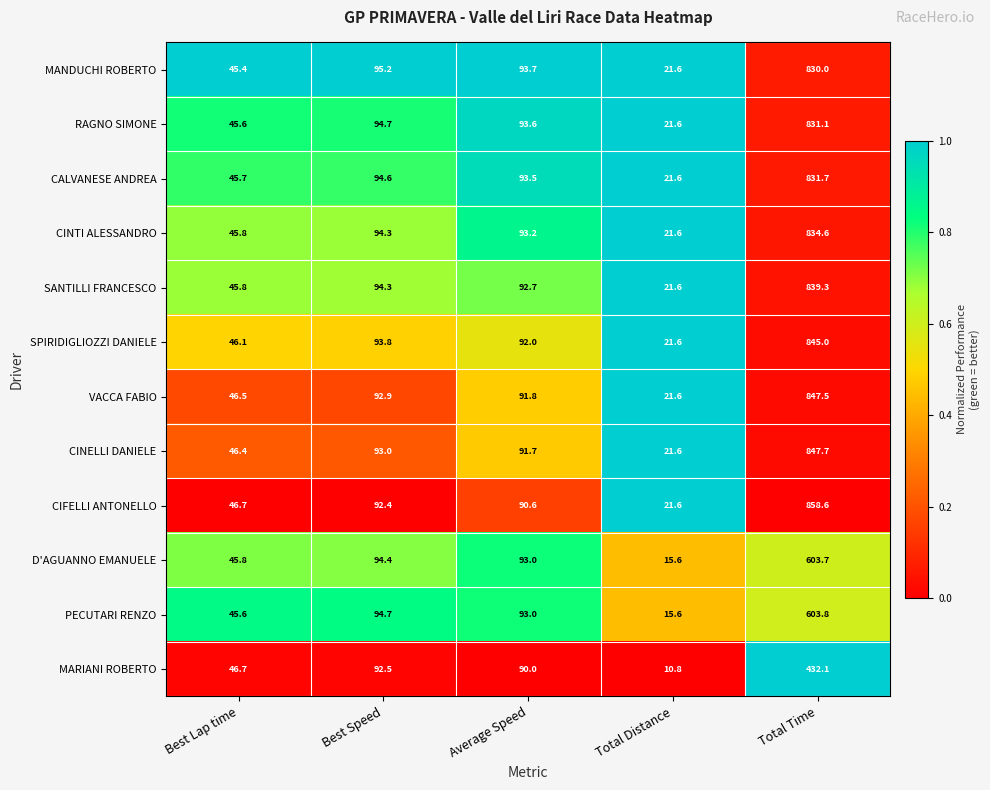

True or false: SPIRIDIGLIOZZI DANIELE has a value of 845.0 at Total Time.

True